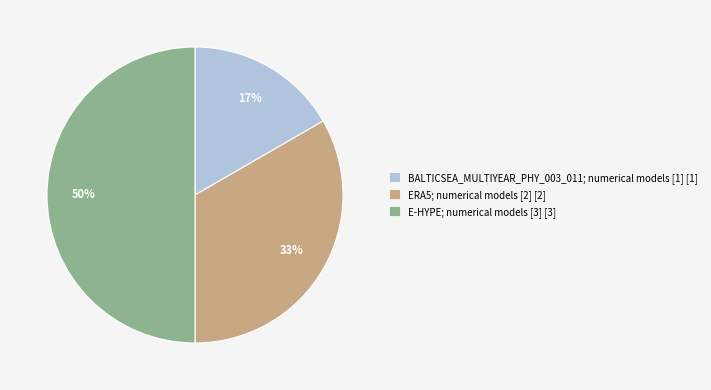

Between BALTICSEA_MULTIYEAR_PHY_003_011; numerical models [1] [1] and ERA5; numerical models [2] [2], which is larger?

ERA5; numerical models [2] [2]